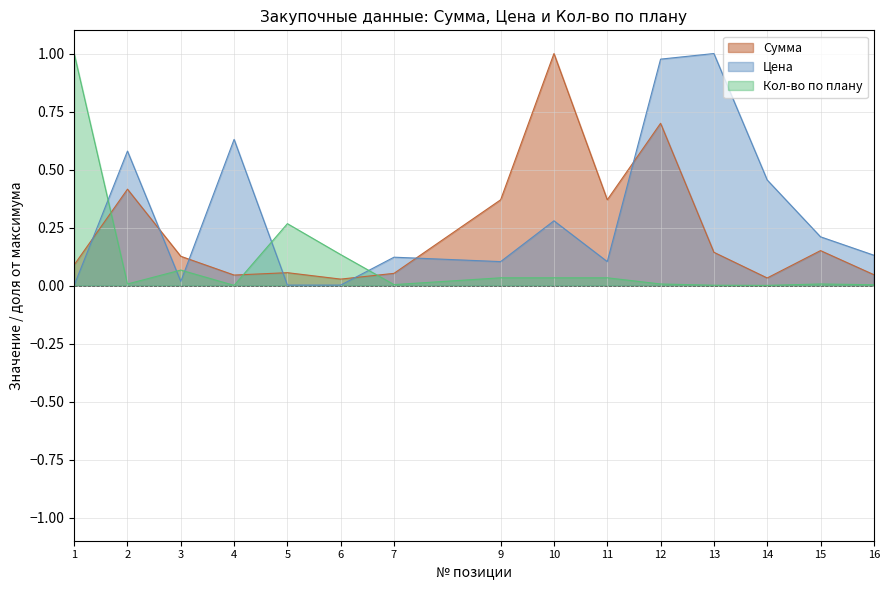

The Цена series shows 1.0 at 13. True or false?

True